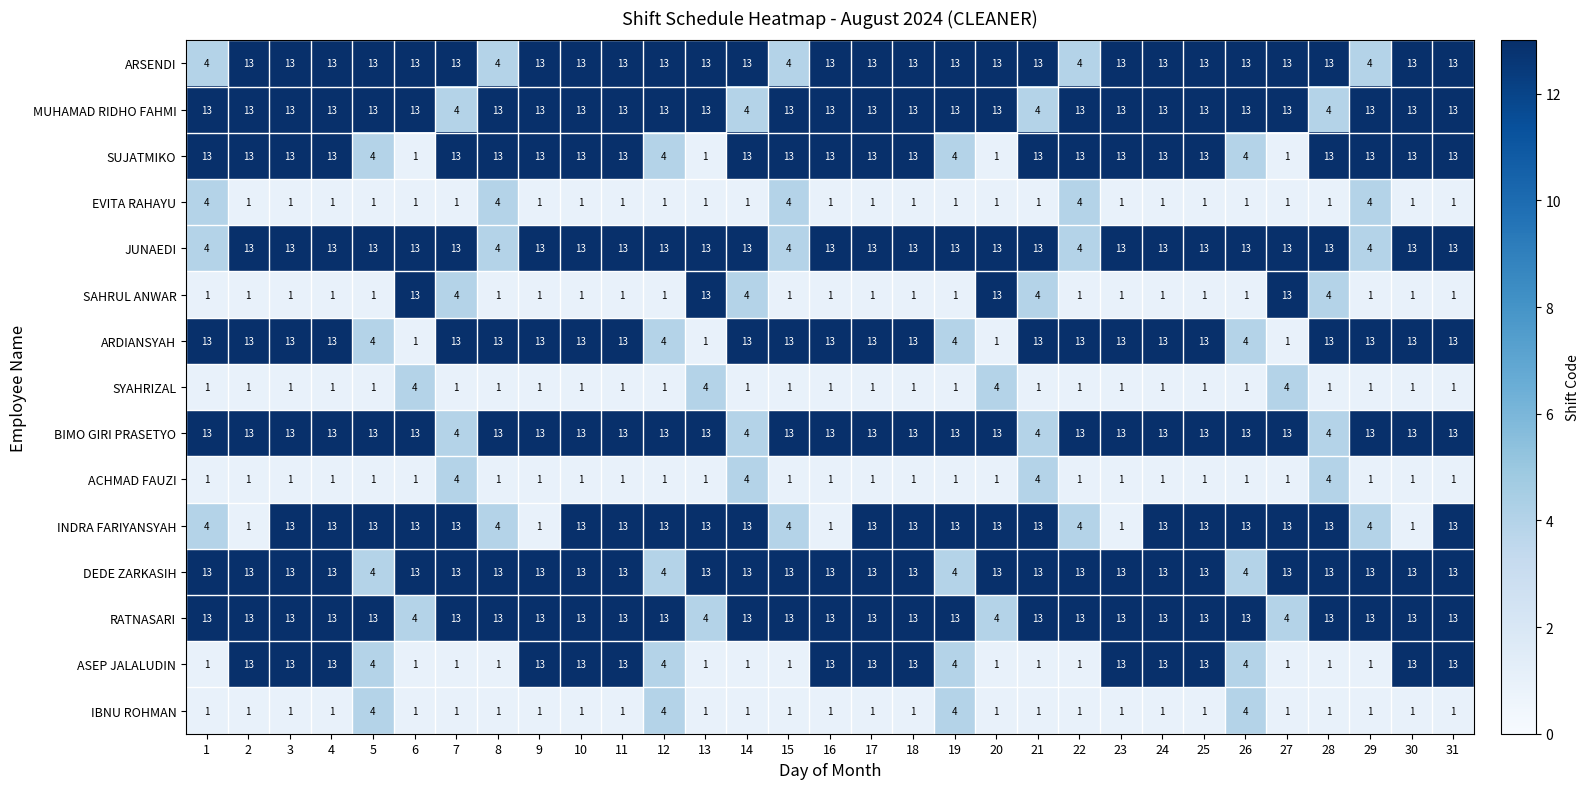

The value of SUJATMIKO at 29 is 13. True or false?

True